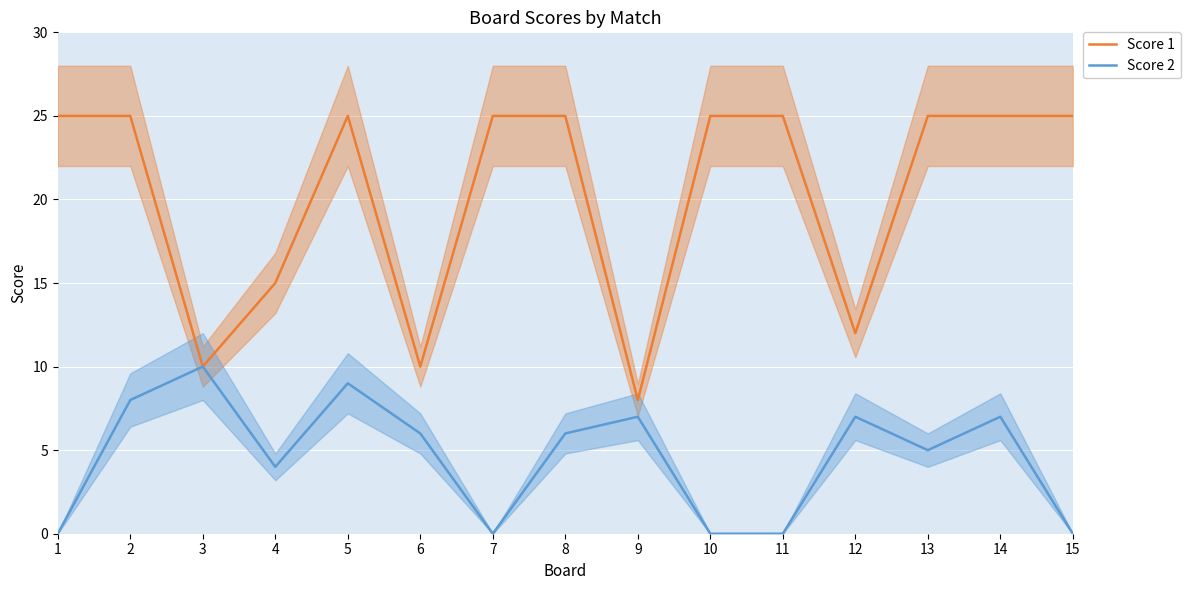

Reading left to right, list all the values displayed in this chart.

Score 1: 1=25	2=25	3=10	4=15	5=25	6=10	7=25	8=25	9=8	10=25	11=25	12=12	13=25	14=25	15=25
Score 2: 1=0	2=8	3=10	4=4	5=9	6=6	7=0	8=6	9=7	10=0	11=0	12=7	13=5	14=7	15=0